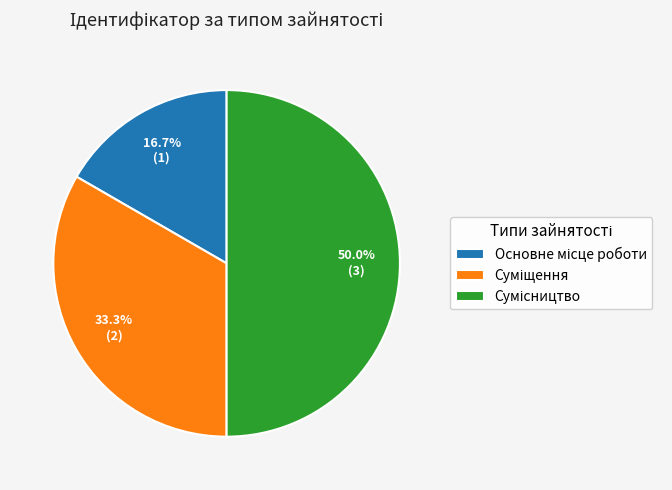

Between Сумісництво and Суміщення, which is larger?

Сумісництво